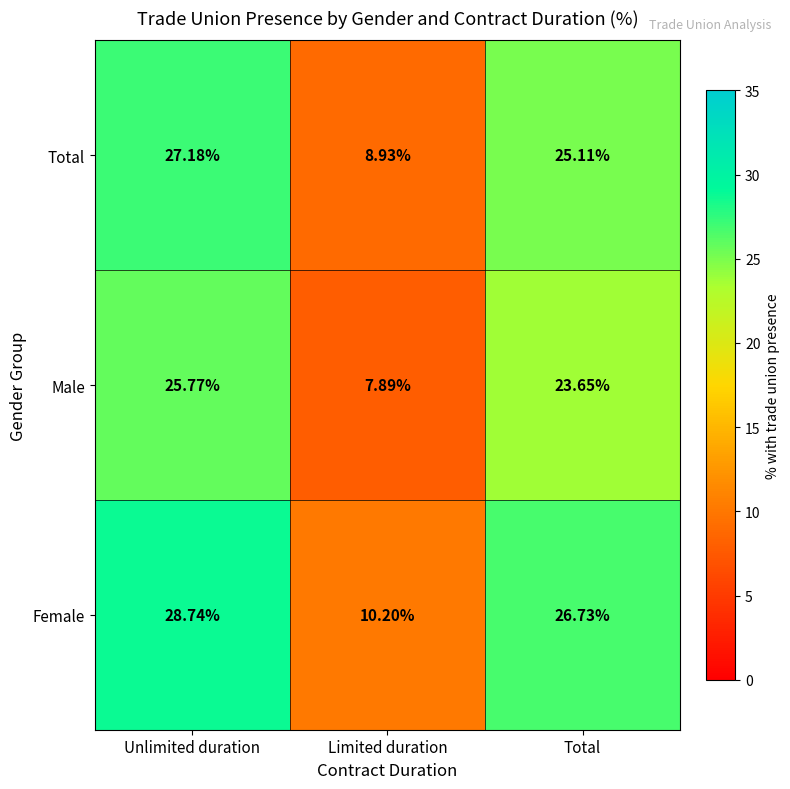

Rank the series by their maximum value, from lowest to highest.

Male, Total, Female